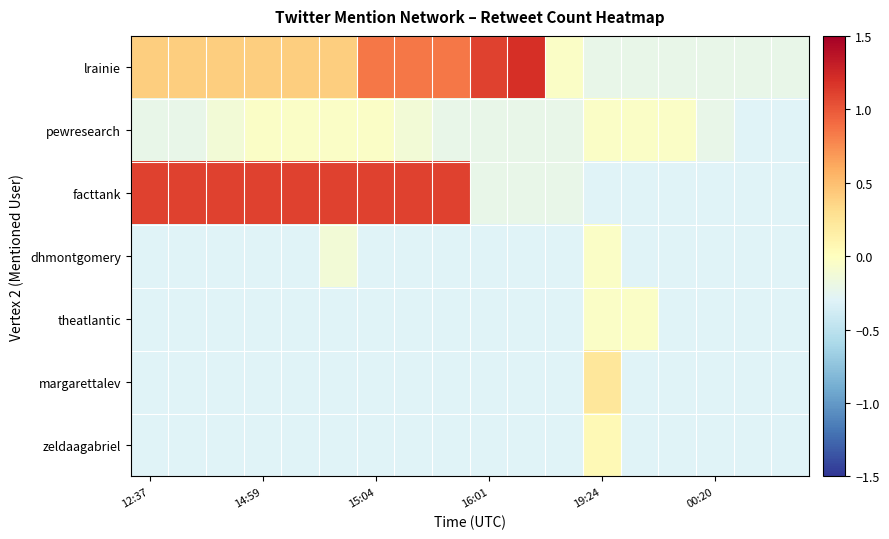

How many distinct data groups are displayed?

7